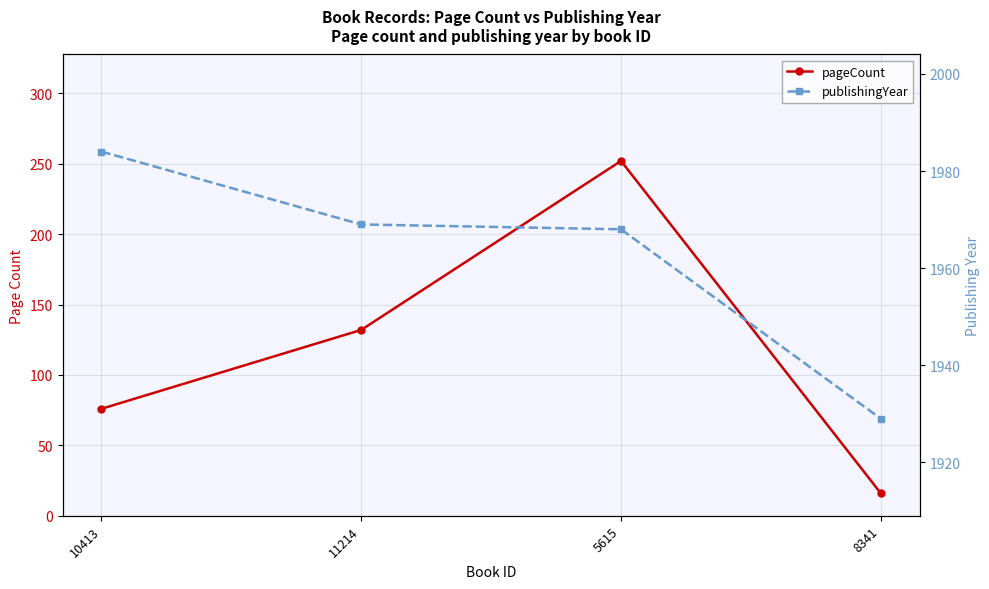

Where is the first local maximum for pageCount?

5615